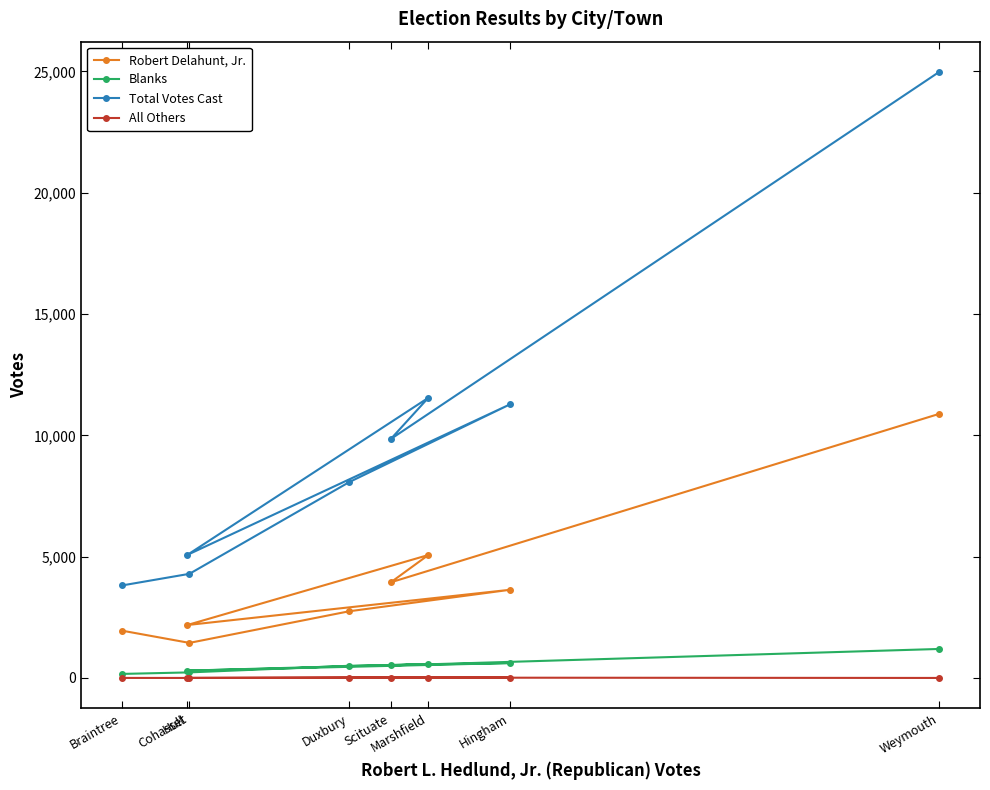

What is the average value of the All Others series?

7